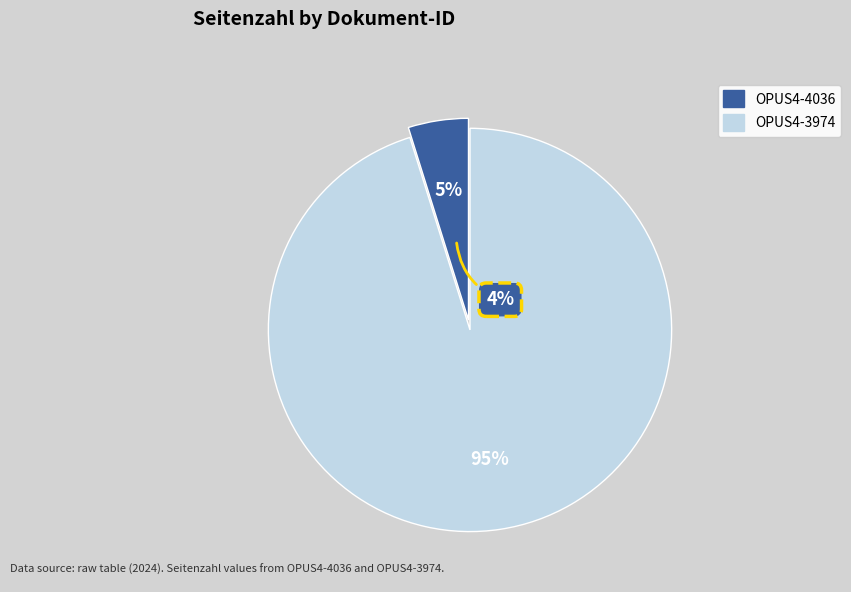

Rank the categories by value from highest to lowest.

OPUS4-3974, OPUS4-4036